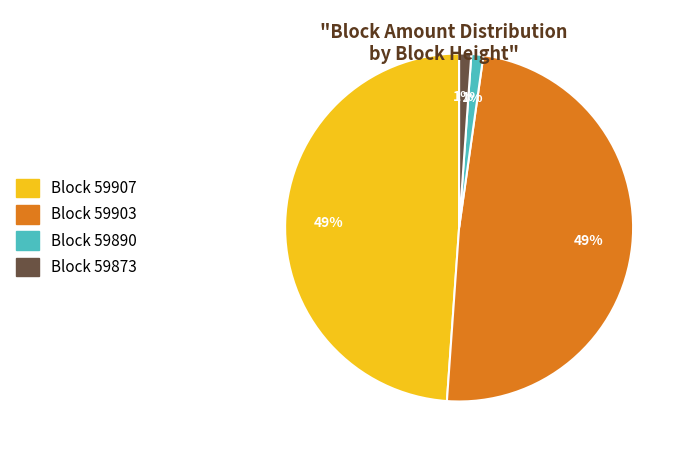

Does any single category account for the majority?

No